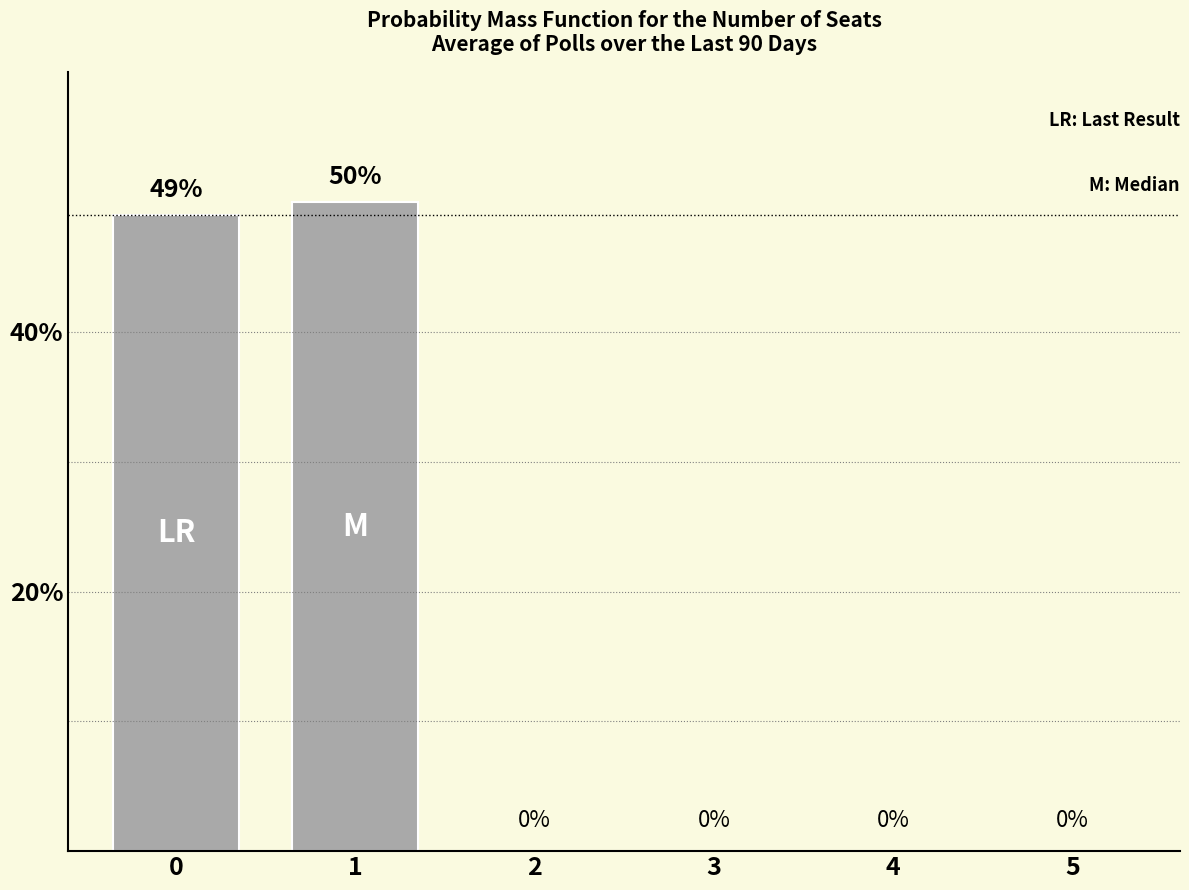

What is the greatest value displayed?

50